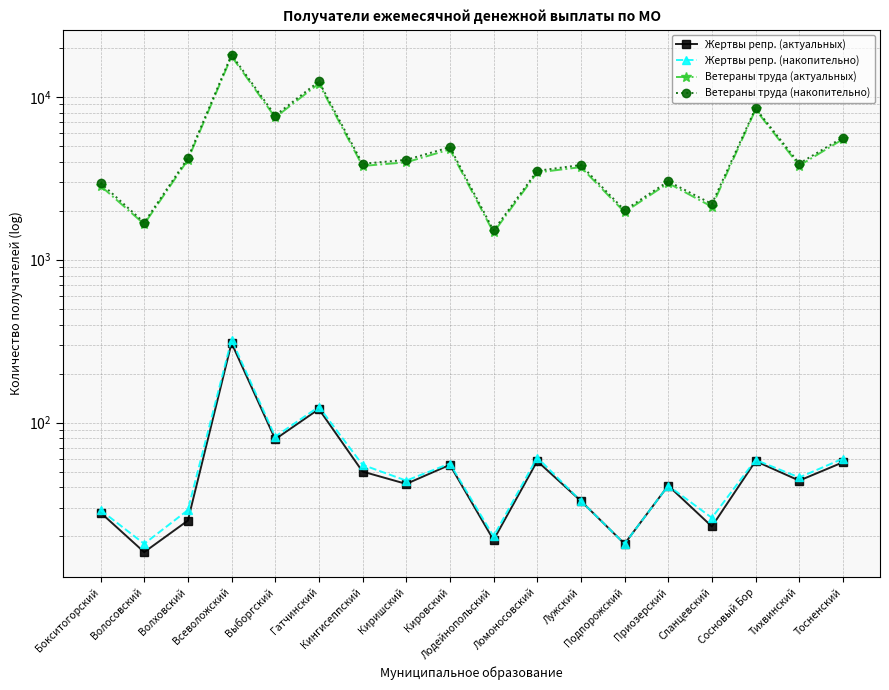

In Ветераны труда (актуальных), how many points are lower than both neighbors (excluding endpoints)?

7